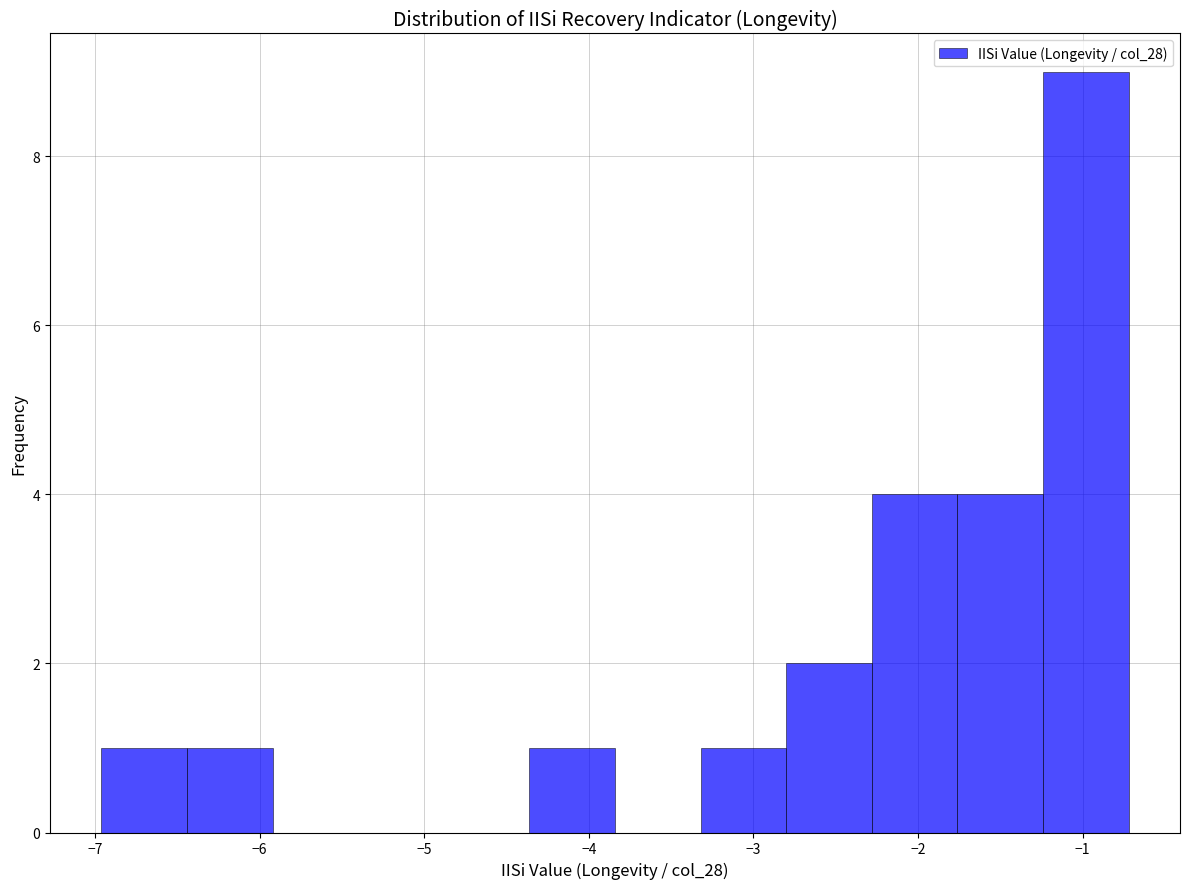

Reading left to right, transcribe this chart: for each bar, give the range it covers on the x-axis and its height. Neither the bar edges nor the heights are printed on the chart, so give them approximately, as read against the axes.

-7.0 to -6.4: 1
-6.4 to -5.9: 1
-5.9 to -5.4: 0
-5.4 to -4.9: 0
-4.9 to -4.4: 0
-4.4 to -3.8: 1
-3.8 to -3.3: 0
-3.3 to -2.8: 1
-2.8 to -2.3: 2
-2.3 to -1.8: 4
-1.8 to -1.2: 4
-1.2 to -0.7: 9